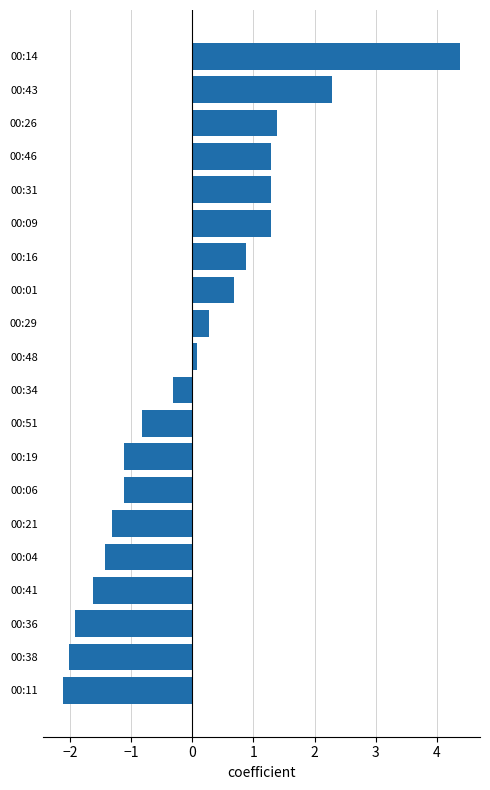

What is the difference between the second highest and second lowest values?

4.3